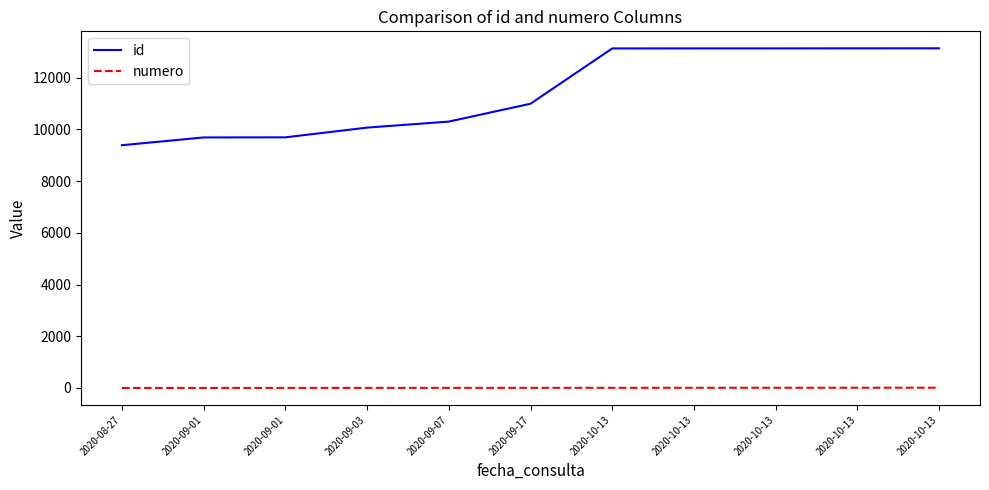

Does the chart have visible grid lines?

No